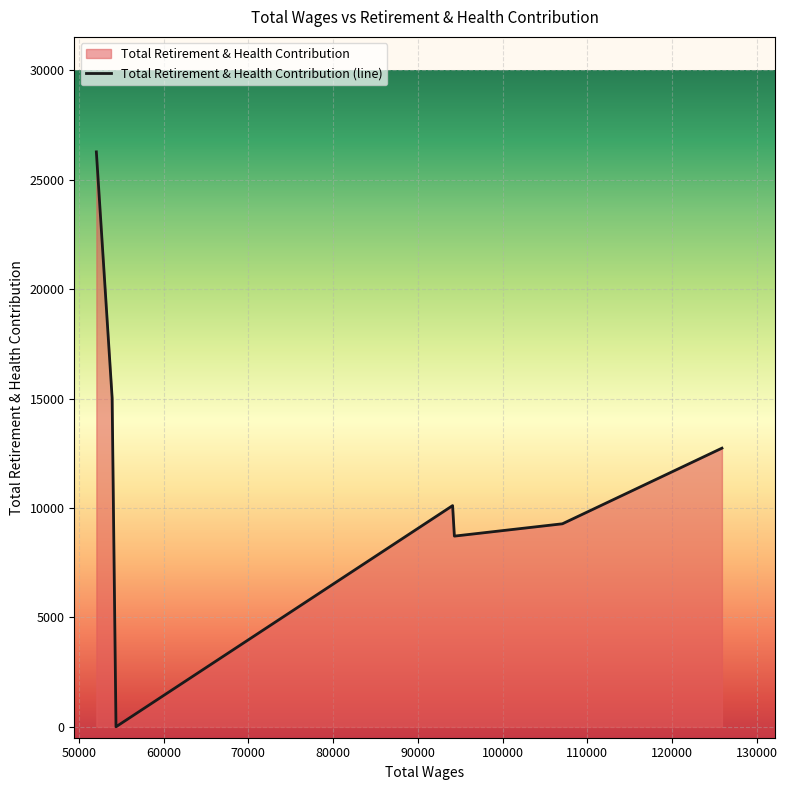

What is the sum of all values?

82125